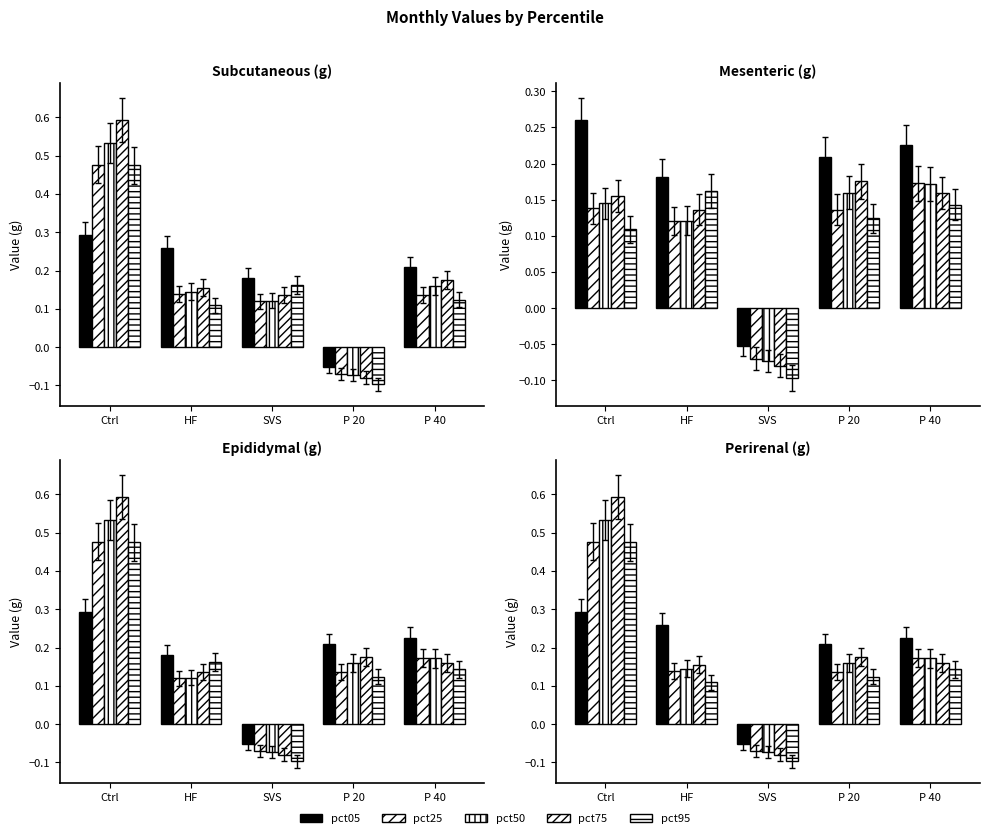

How many data points does each series have?

5